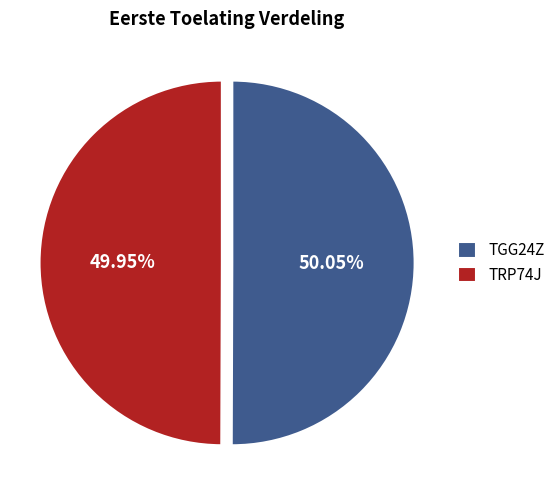

What is the ratio of the value at TRP74J to the value at TGG24Z?

1.0